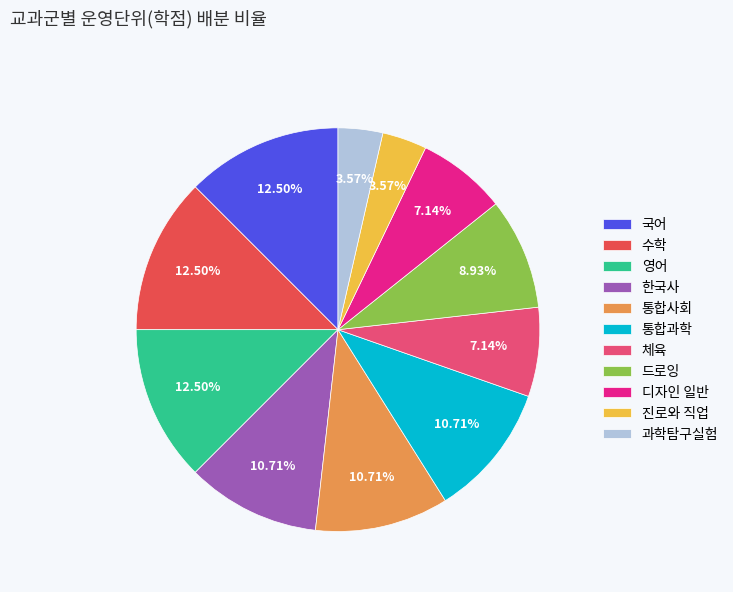

To the nearest percent, what is the combined percentage of 한국사 and 통합과학?

21%